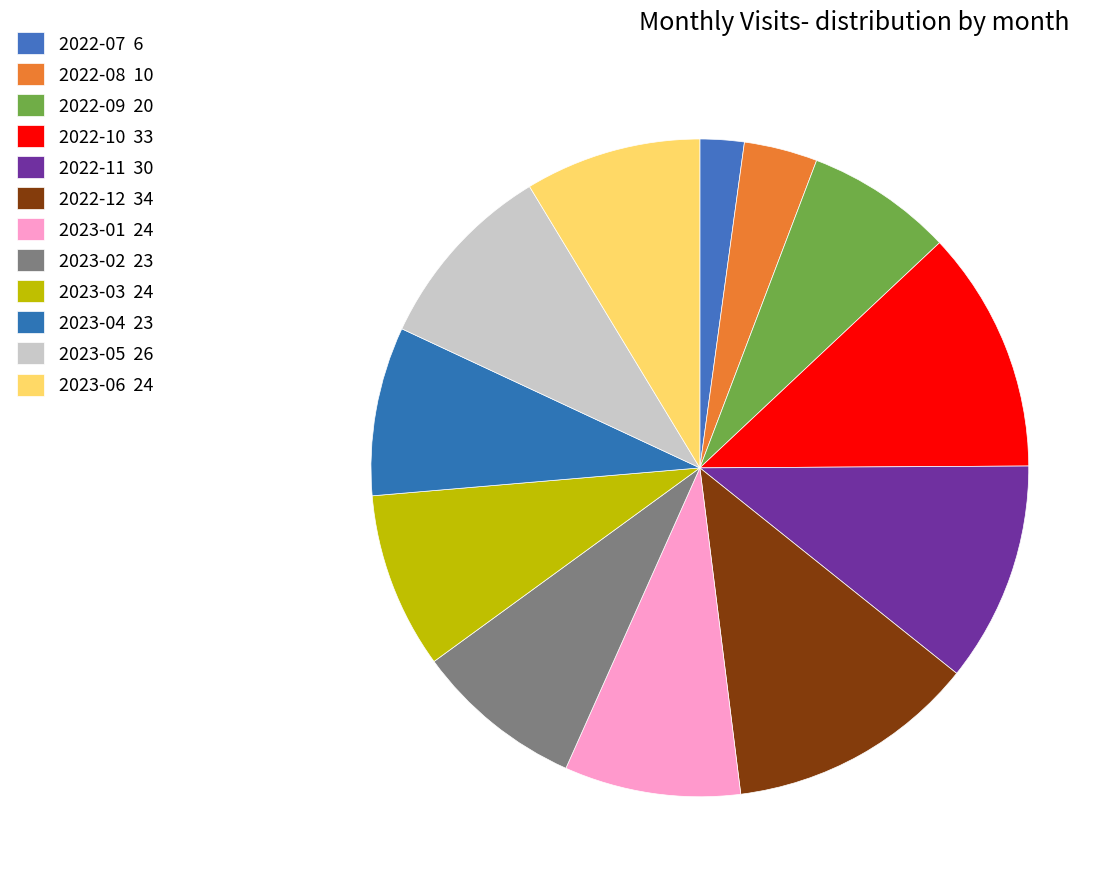

What is the change in value from 2022-07 to 2022-11?

+24